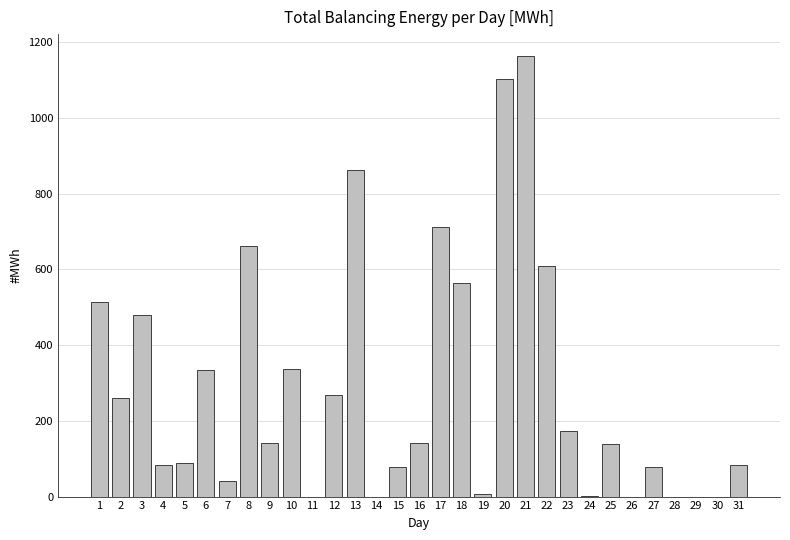

What is the sum of all values?

8925.9